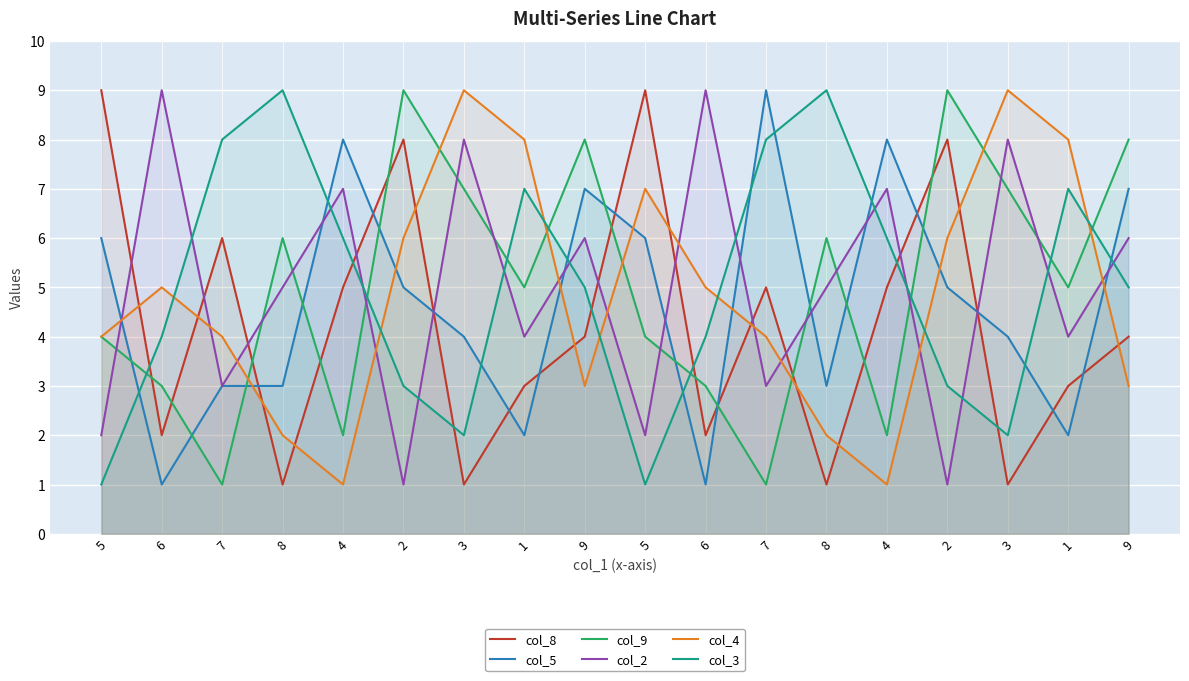

Which series has the largest range (max minus min)?

col_8